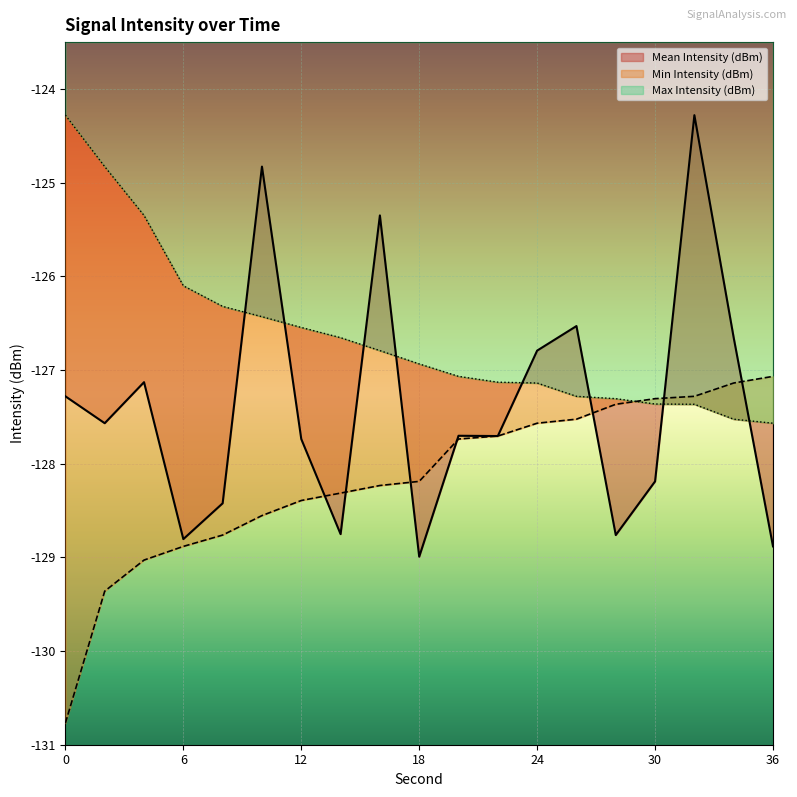

How many data points in Mean Intensity (dBm) are less than -127?

13